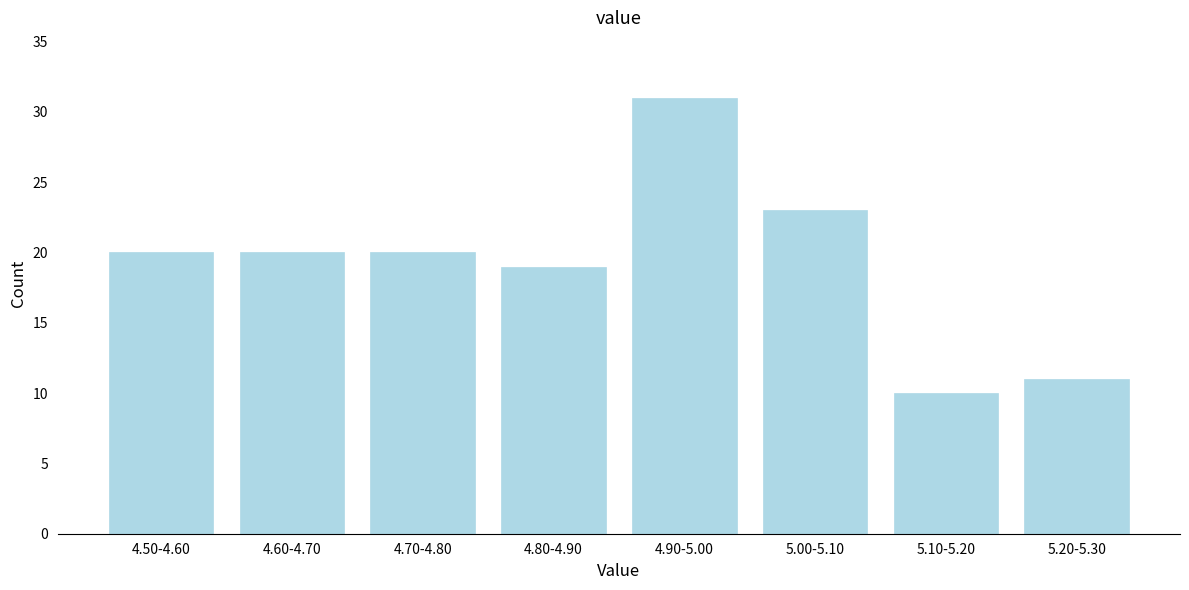

Reading left to right, what are all the values shown in this chart?

20	20	20	19	31	23	10	11